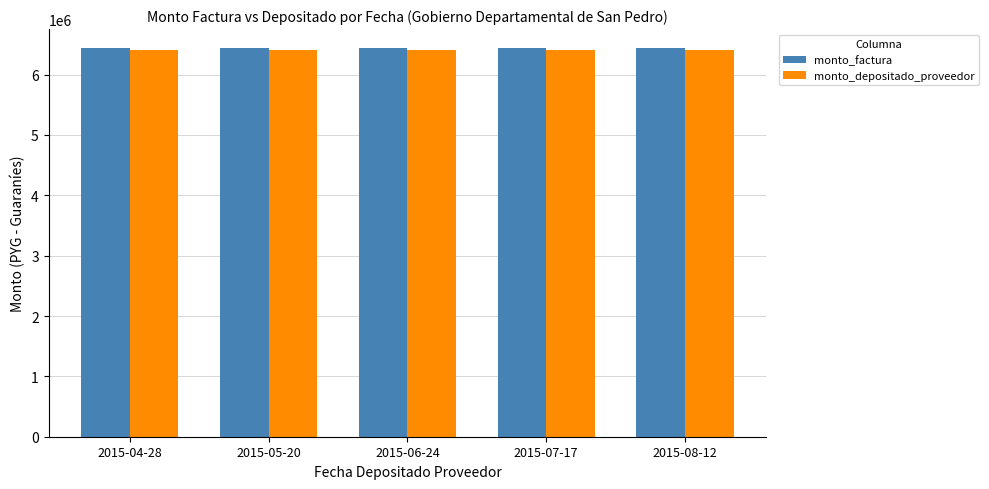

What are all the series names shown in the legend?

monto_factura, monto_depositado_proveedor